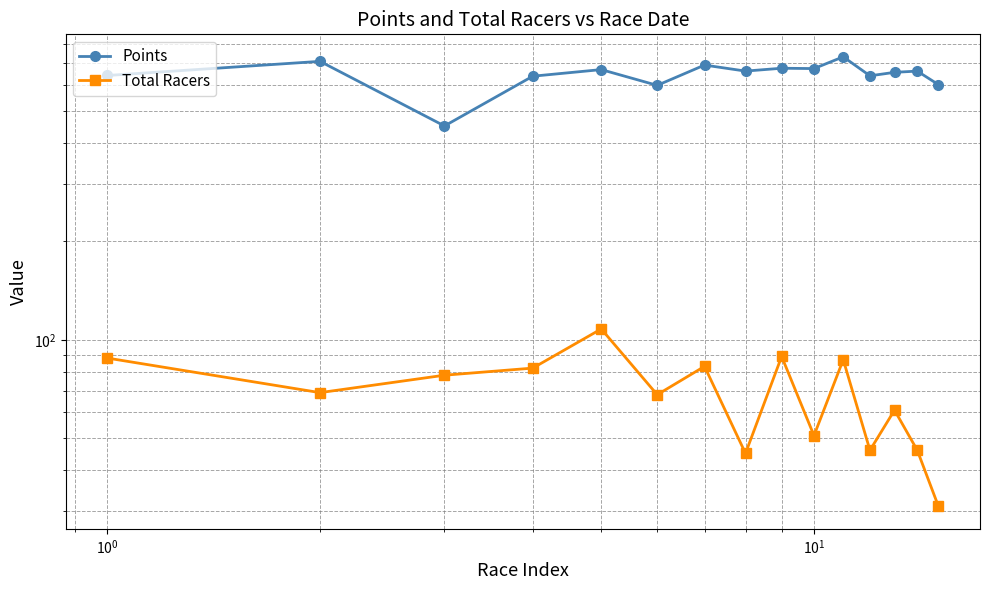

True or false: Points and Total Racers cross at least once.

False